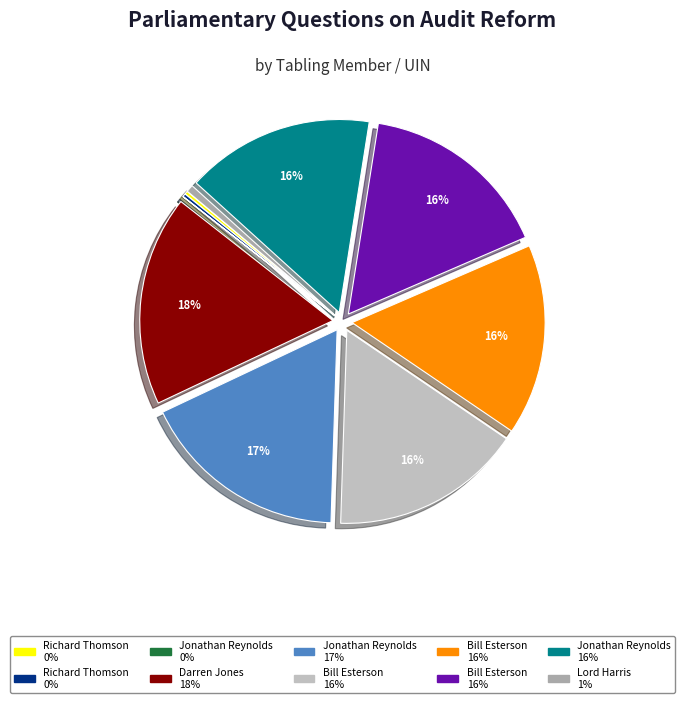

Rank the categories by value from highest to lowest.

Darren Jones (201002), Jonathan Reynolds (199565), Bill Esterson (182848), Bill Esterson (182847), Bill Esterson (182846), Jonathan Reynolds (180116), Lord Harris (HL6926), Richard Thomson (2942), Richard Thomson (2941), Jonathan Reynolds (218)